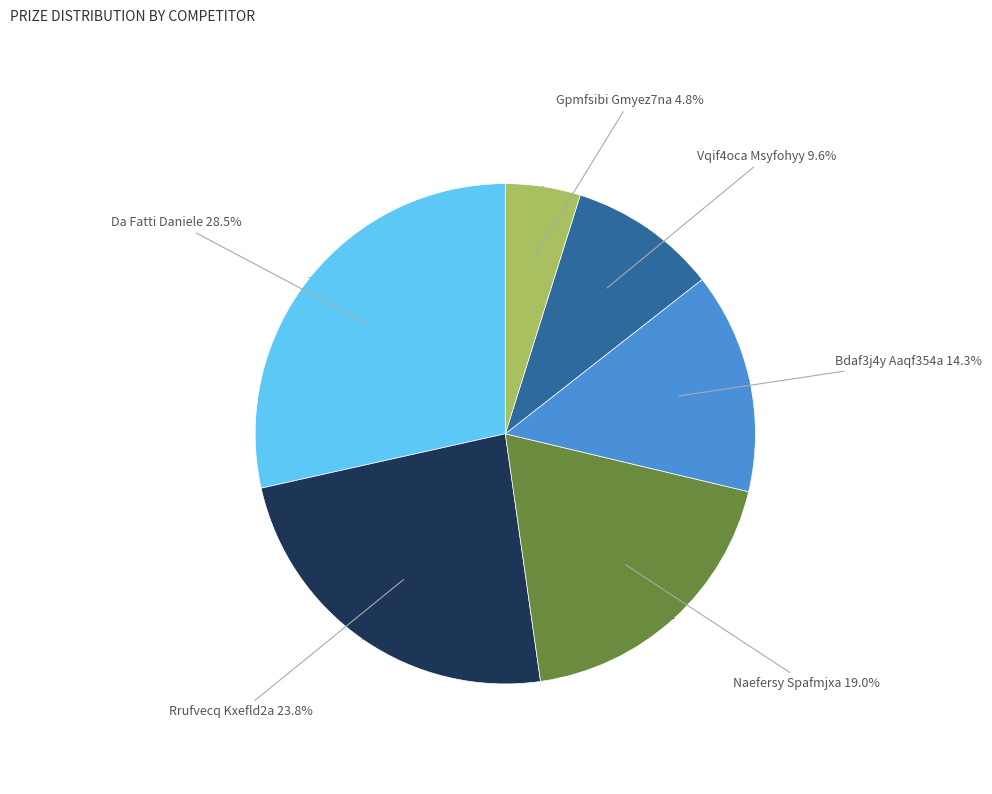

What percentage is the Naefersy Spafmjxa slice, to the nearest percent?

19%